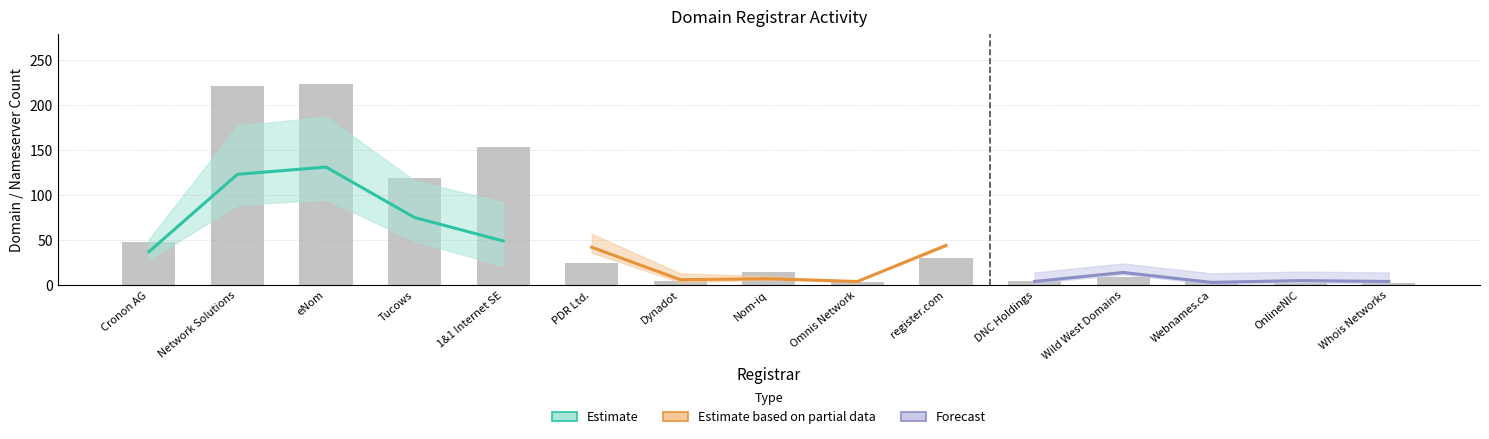

What is the greatest value displayed?

223